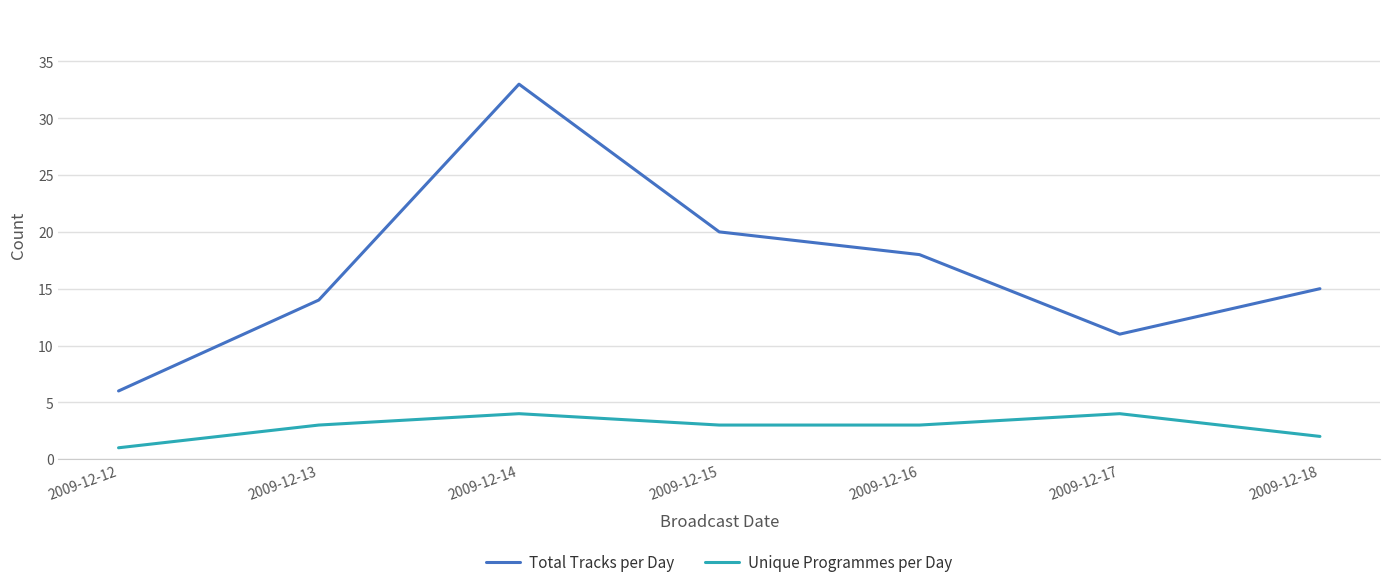

Reading left to right, what are all the values shown in this chart?

Total Tracks per Day: 2009-12-12=6	2009-12-13=14	2009-12-14=33	2009-12-15=20	2009-12-16=18	2009-12-17=11	2009-12-18=15
Unique Programmes per Day: 2009-12-12=1	2009-12-13=3	2009-12-14=4	2009-12-15=3	2009-12-16=3	2009-12-17=4	2009-12-18=2